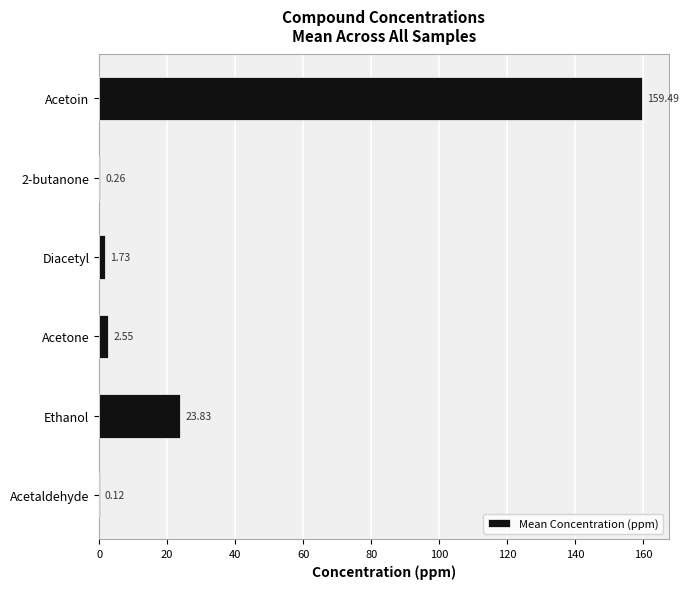

At which category does the chart reach its peak across all series?

Acetoin